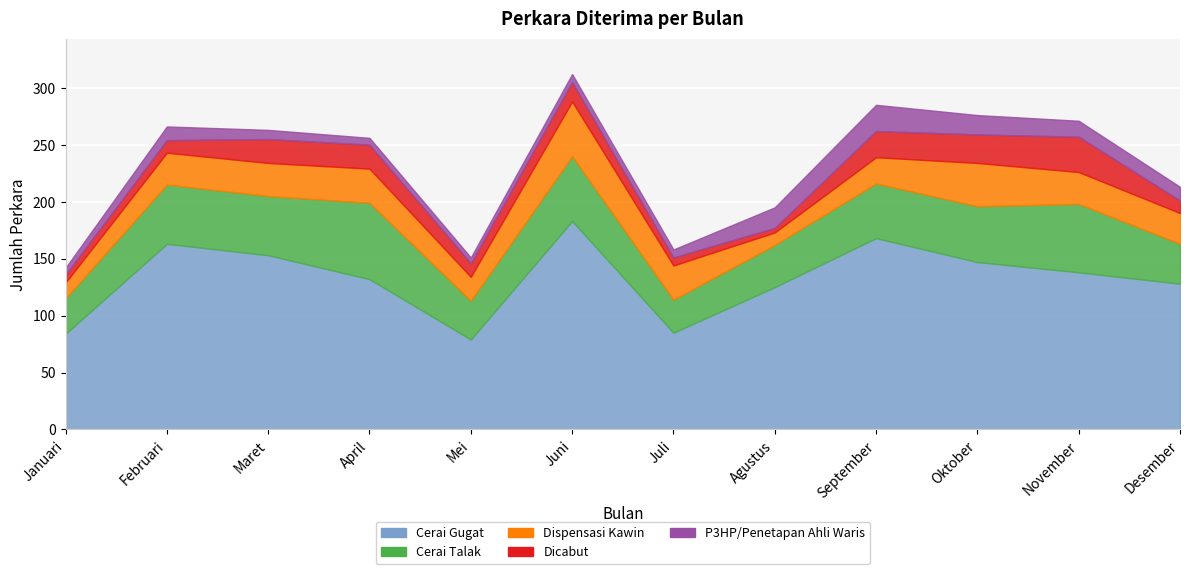

What is the sum of the Dispensasi Kawin values at Mei and September?

44